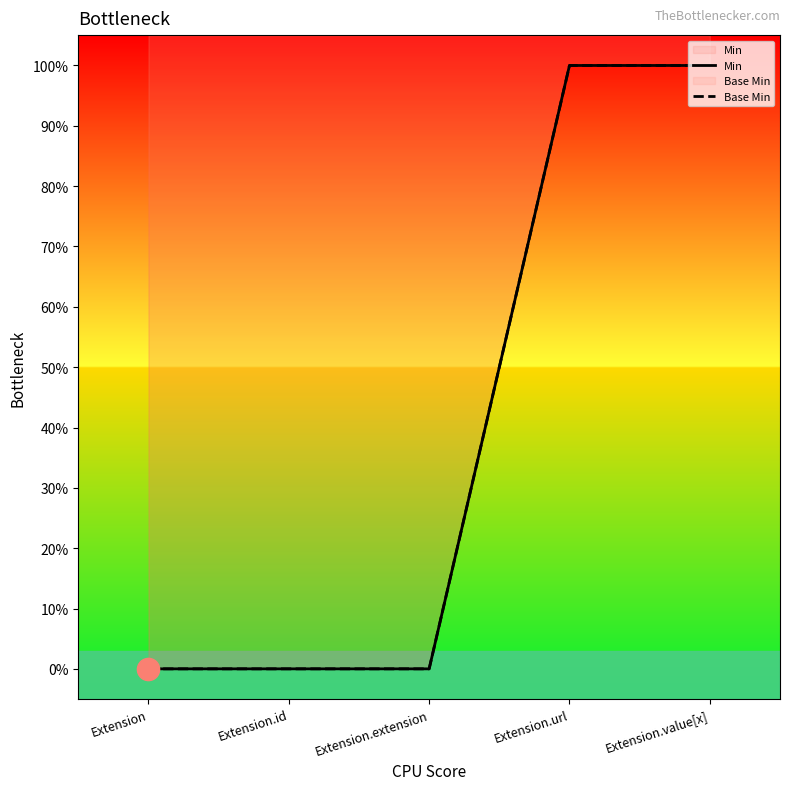

Rank the categories by Min value from highest to lowest.

Extension.url, Extension.value[x], Extension, Extension.id, Extension.extension